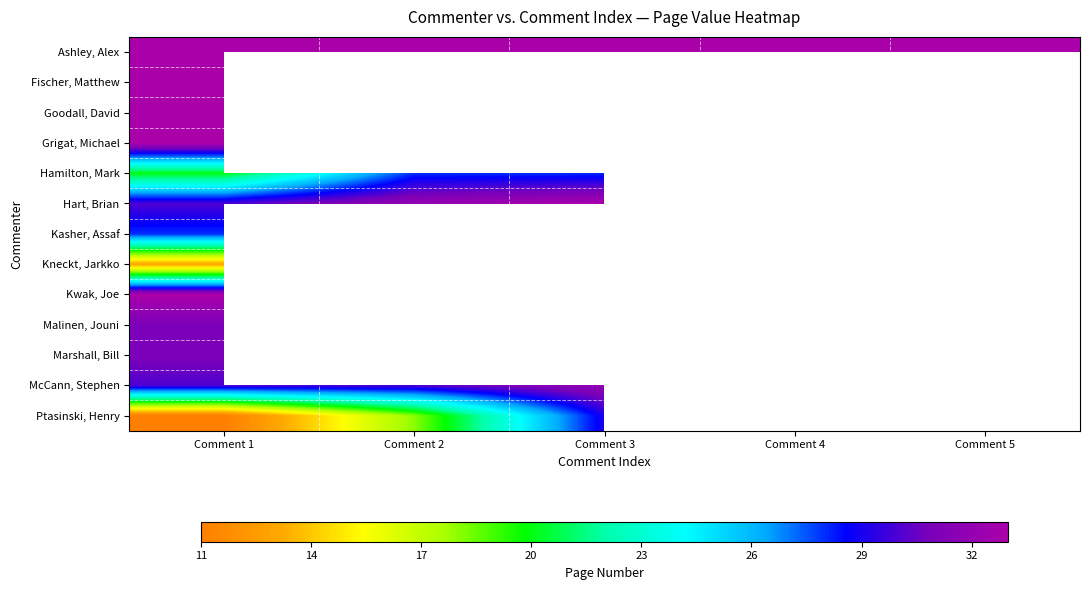

How many distinct data groups are displayed?

13